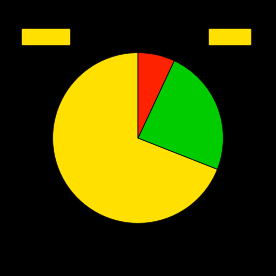

Does any single category account for the majority?

Yes